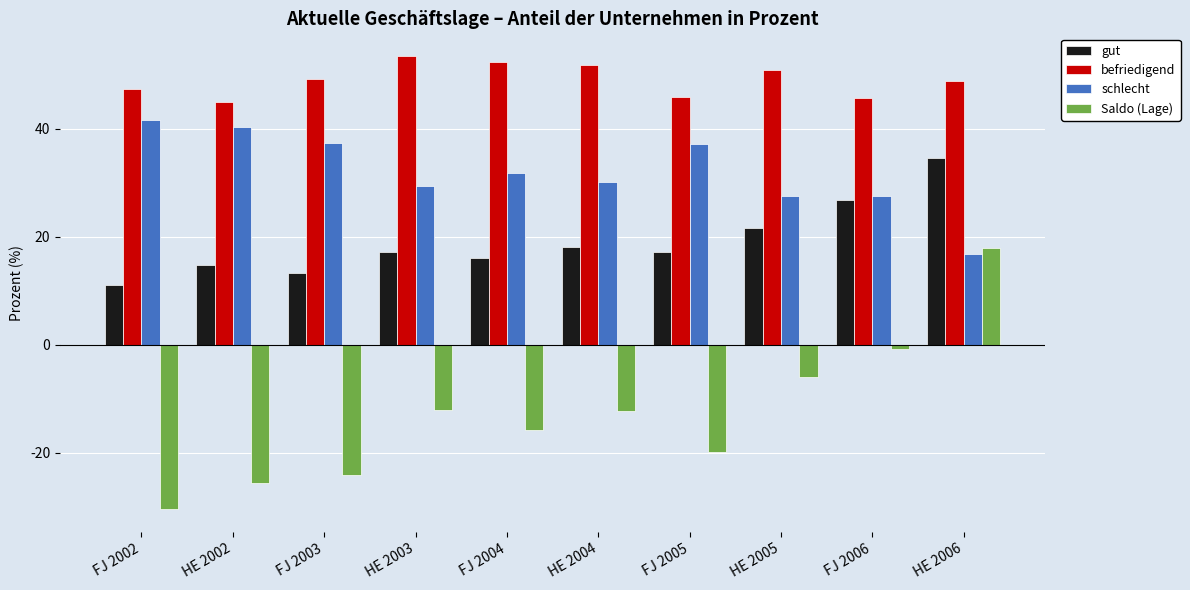

How many bars are there in each group?

4